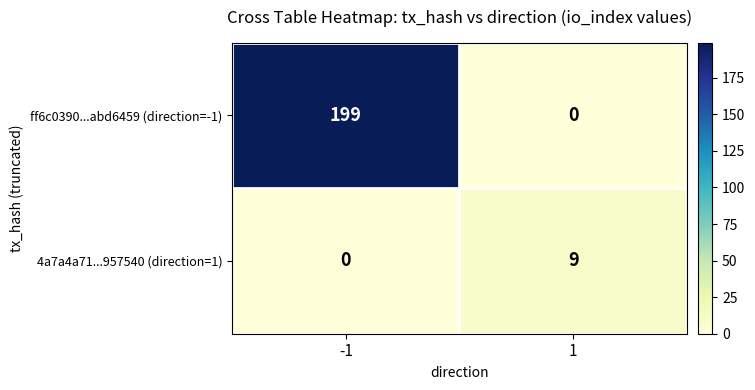

What is the greatest value displayed?

199